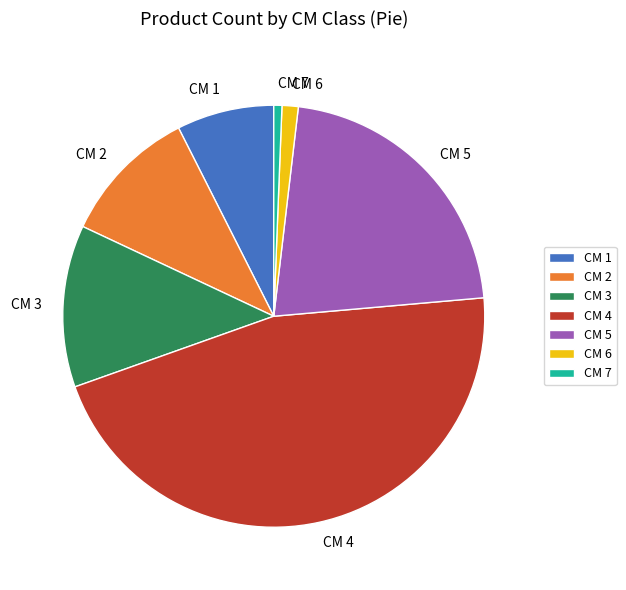

Which category has the smallest portion of the pie?

CM 7